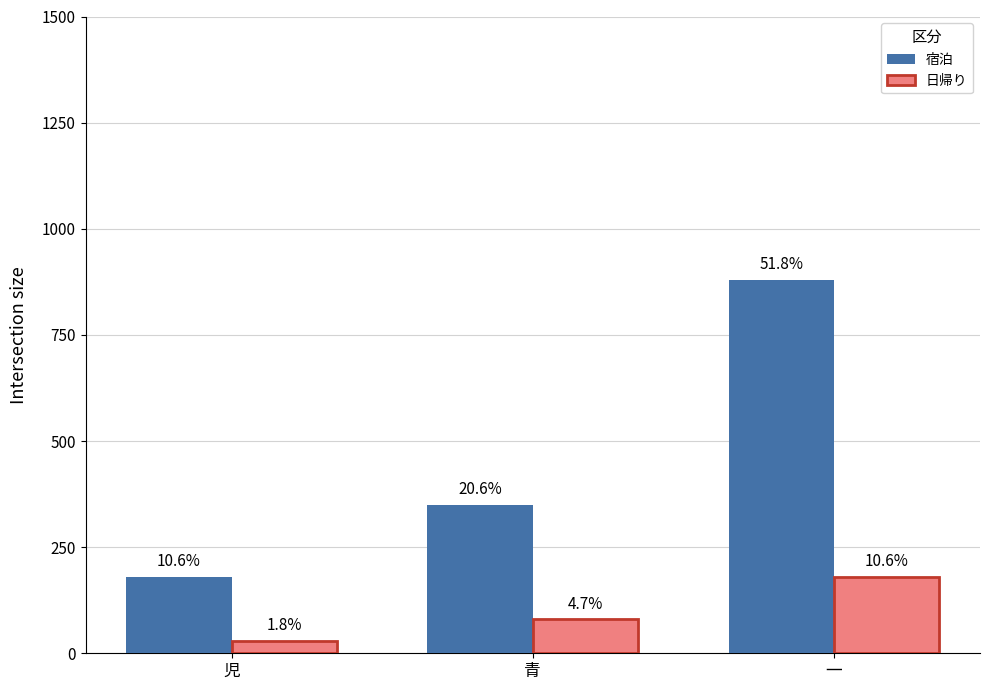

What is the maximum value for 宿泊?

880